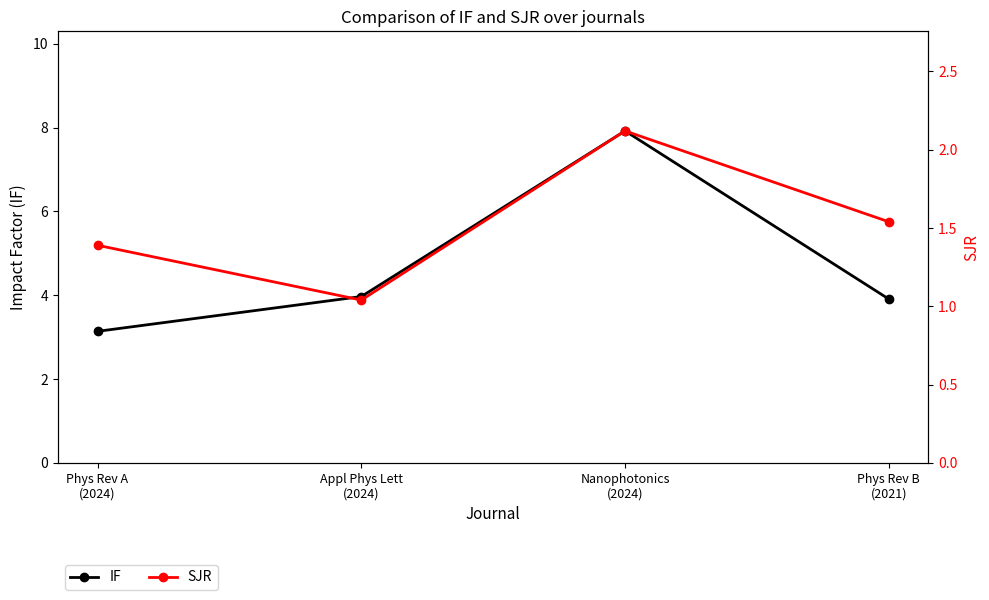

Is the value of SJR at Phys Rev B
(2021) greater than the value of IF at Nanophotonics
(2024)?

No